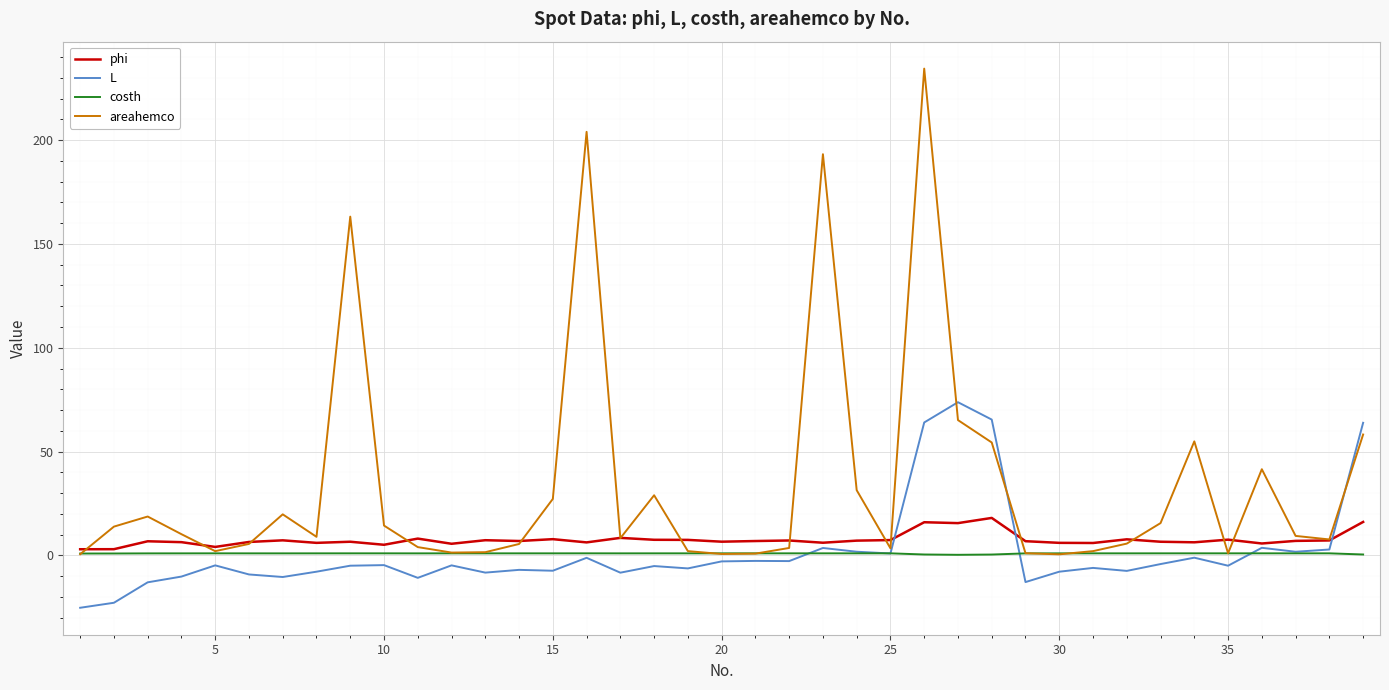

Which series has the largest range (max minus min)?

areahemco